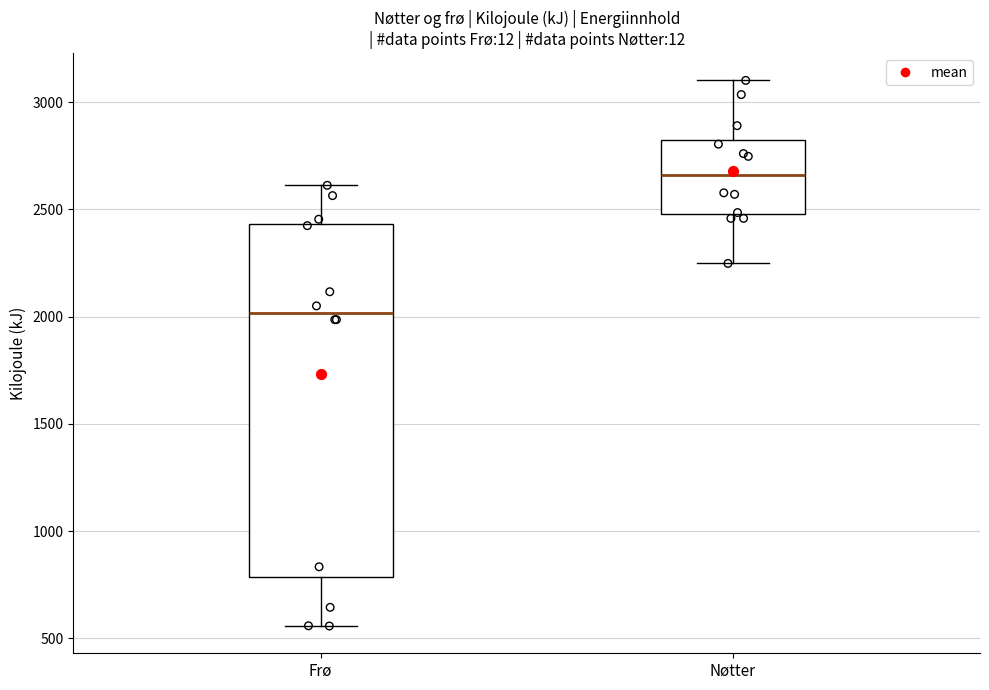

Where does the median line of the box for Nøtter sit on the y-axis? The values are not printed on the chart, so give them approximately, as read against the axis.

2650